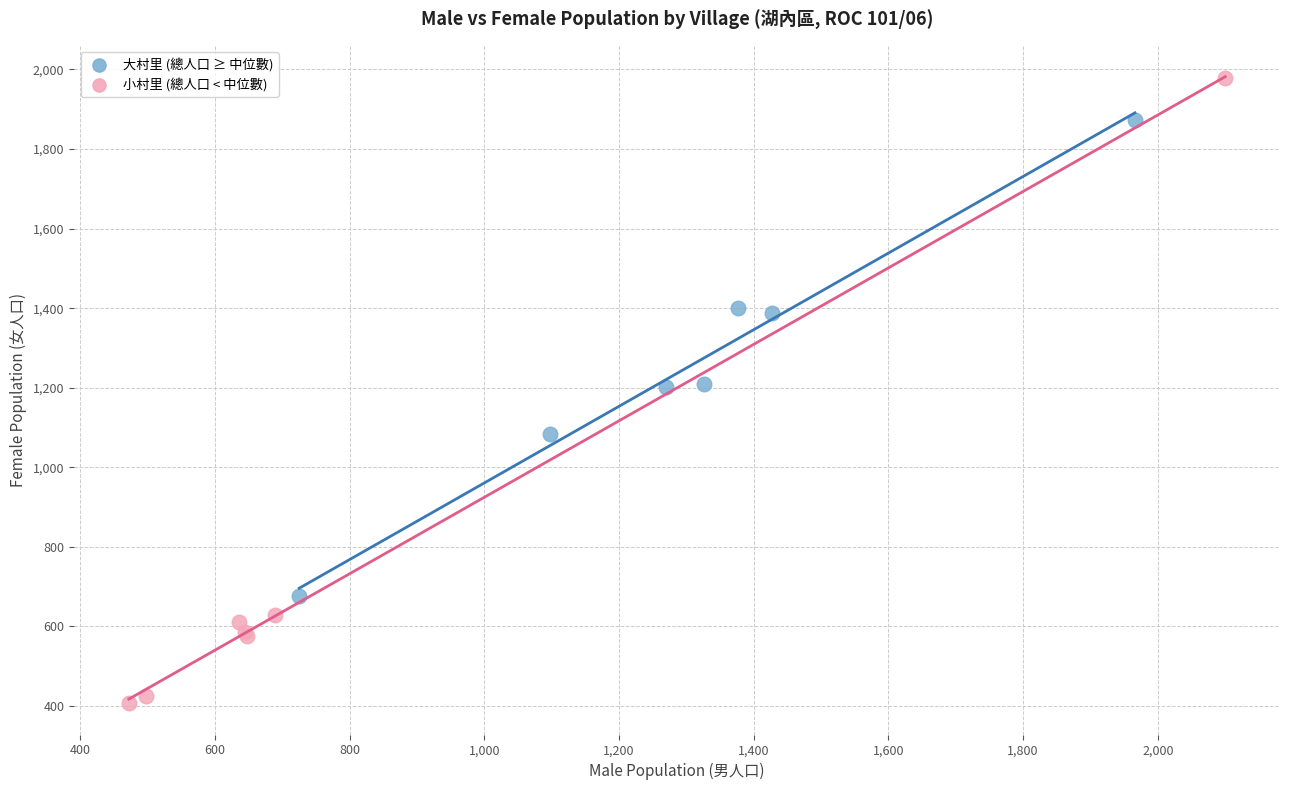

Which series has the widest spread of Y values?

小村里 (總人口 < 中位數)